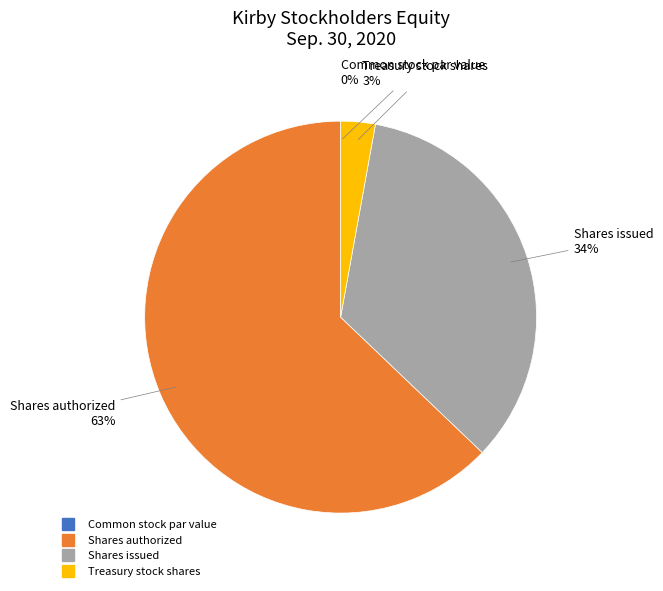

To the nearest percent, what is the difference between the largest and smallest slice percentages?

63%